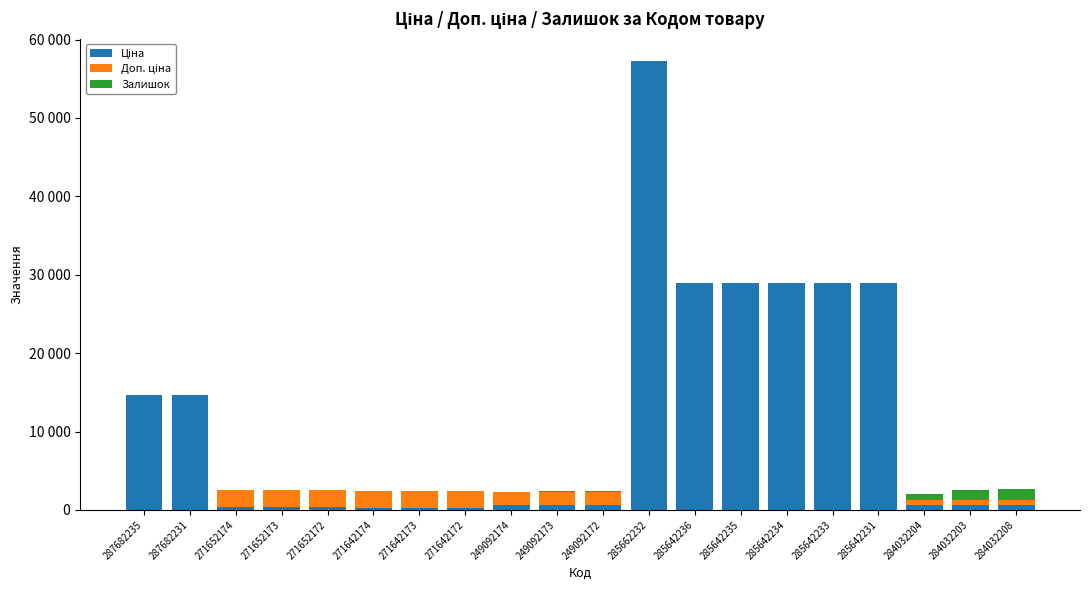

What is the difference between the maximum and second lowest values in the Ціна series?

56934.8